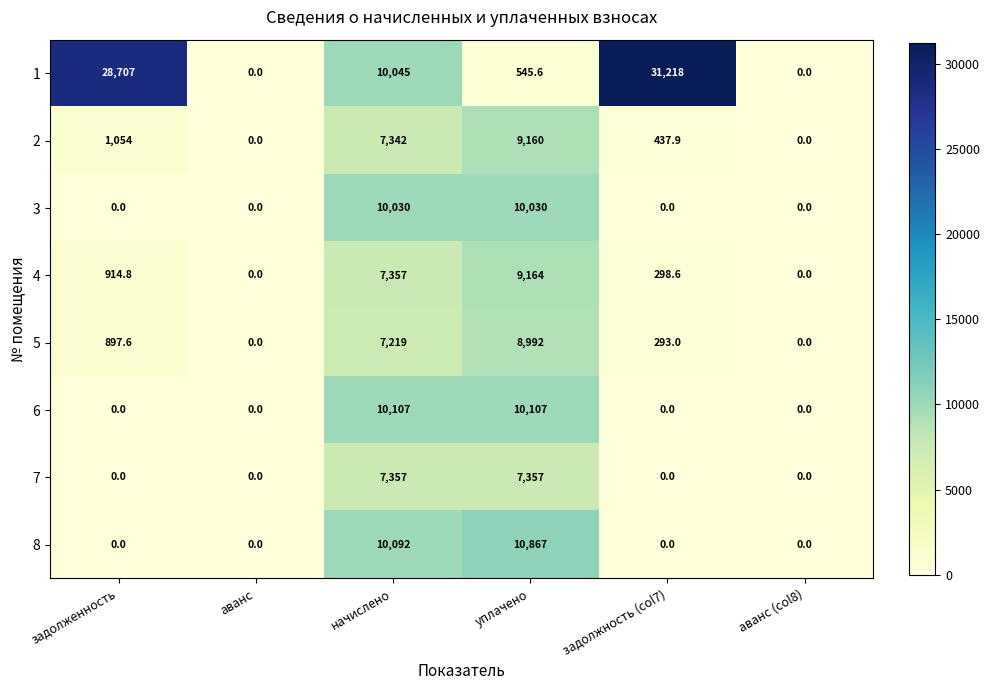

What is the average value of the 6 series?

3369.0